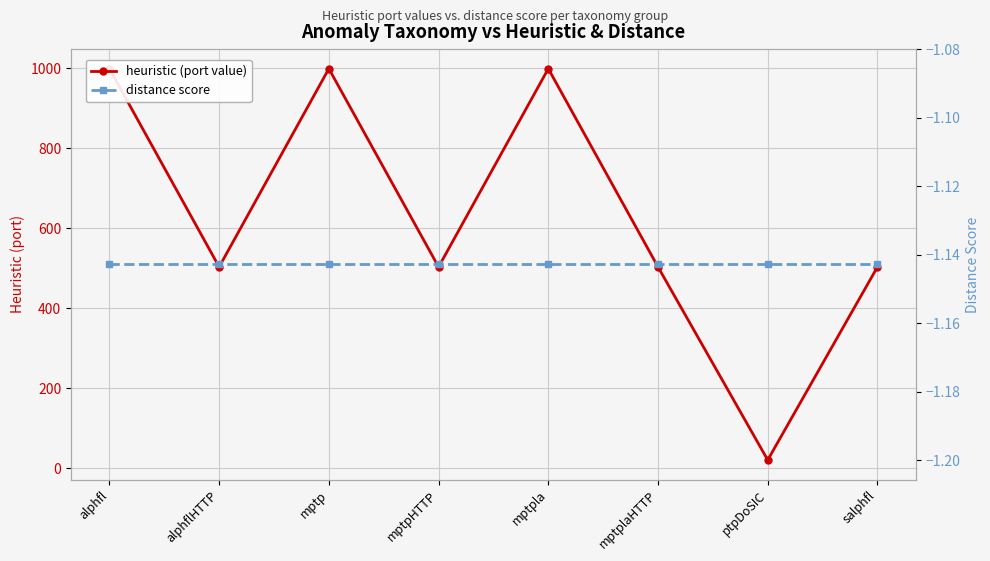

What is the label of the 7th point from the right?

alphflHTTP